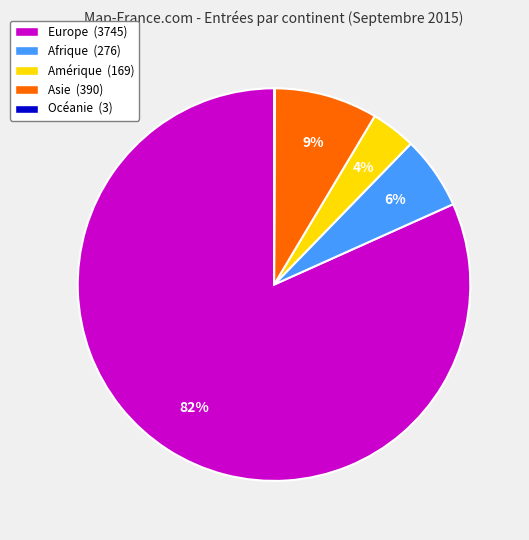

Is there a majority slice in this chart?

Yes